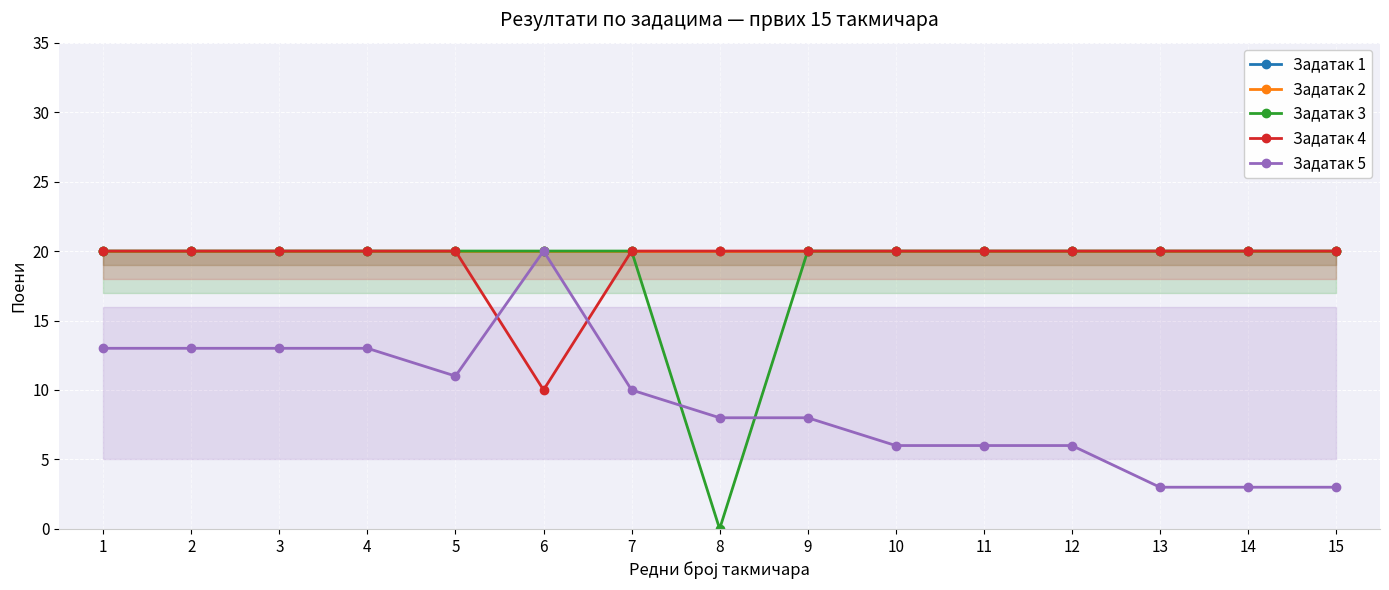

Between 1 and 2, which is larger?

1